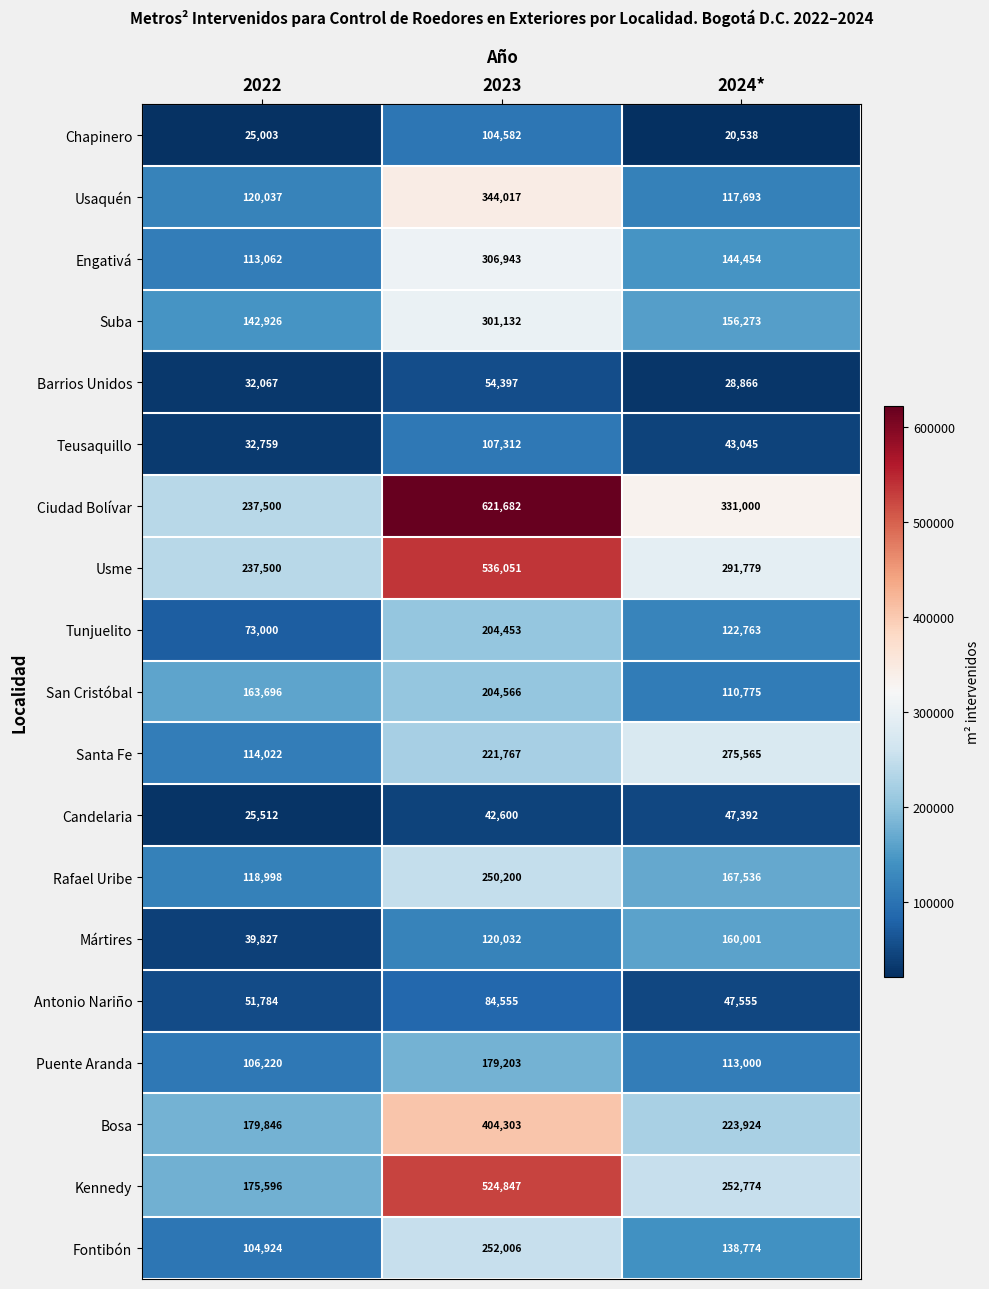

Which label corresponds to the smallest value in the chart?

2024*